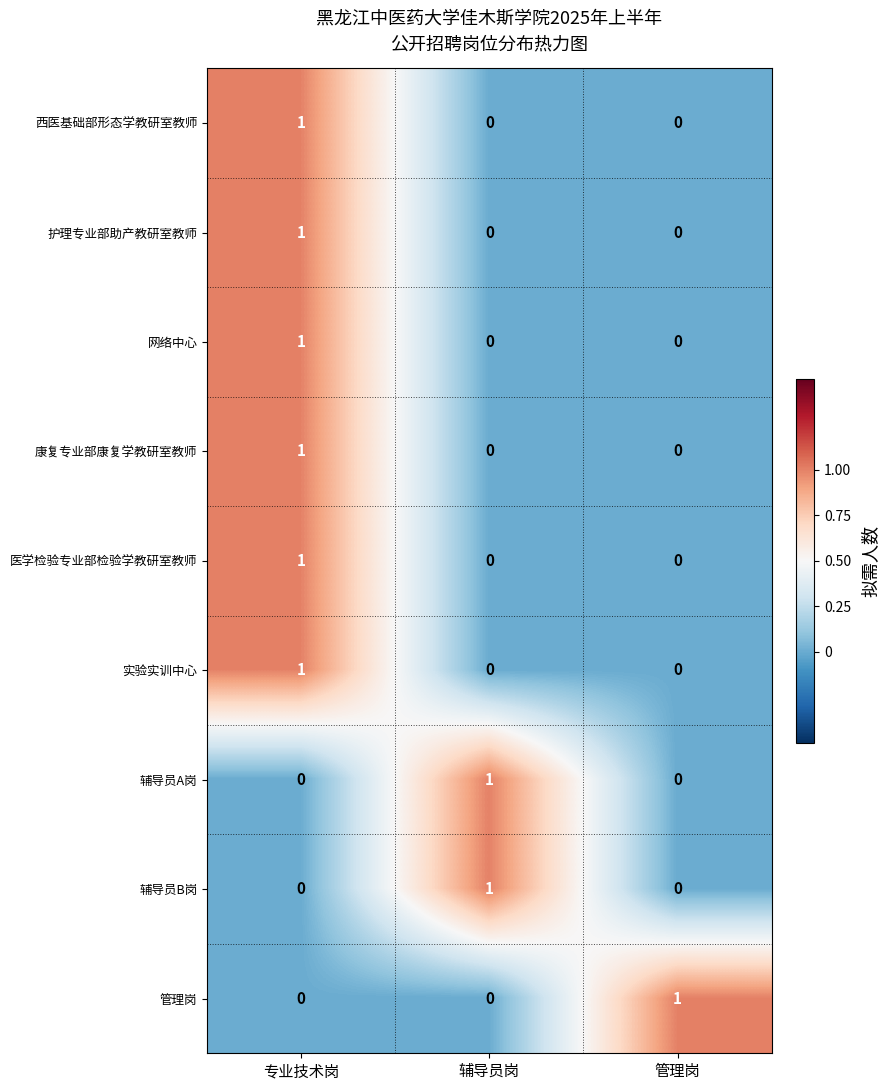

At how many categories does at least one series exceed 0?

3